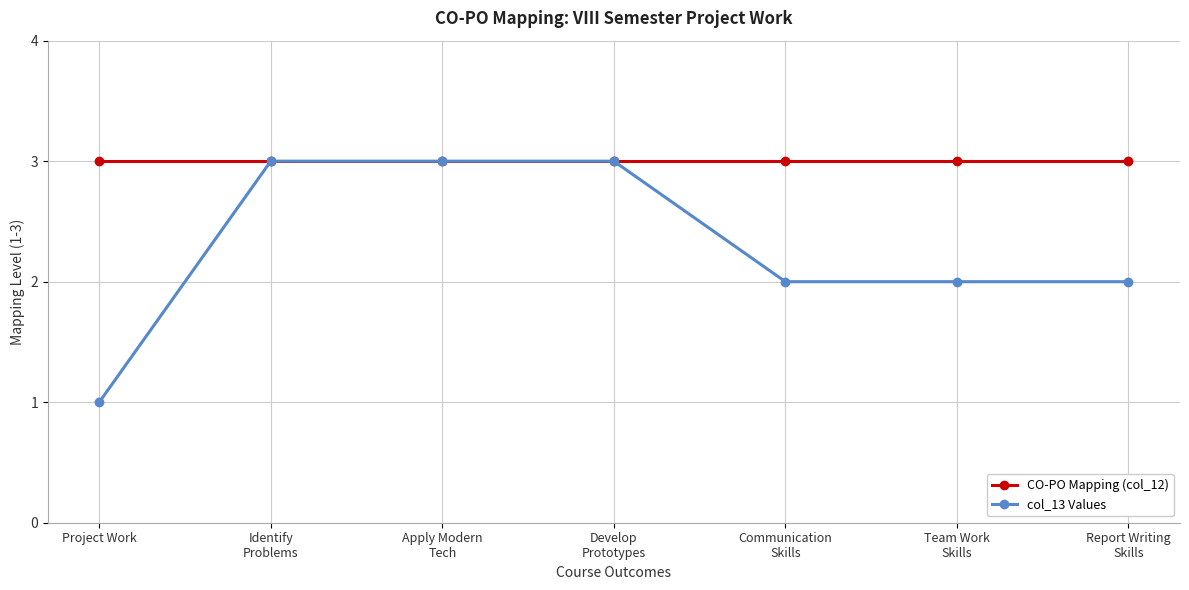

What is the difference between the maximum and minimum values in the col_13 Values series?

2